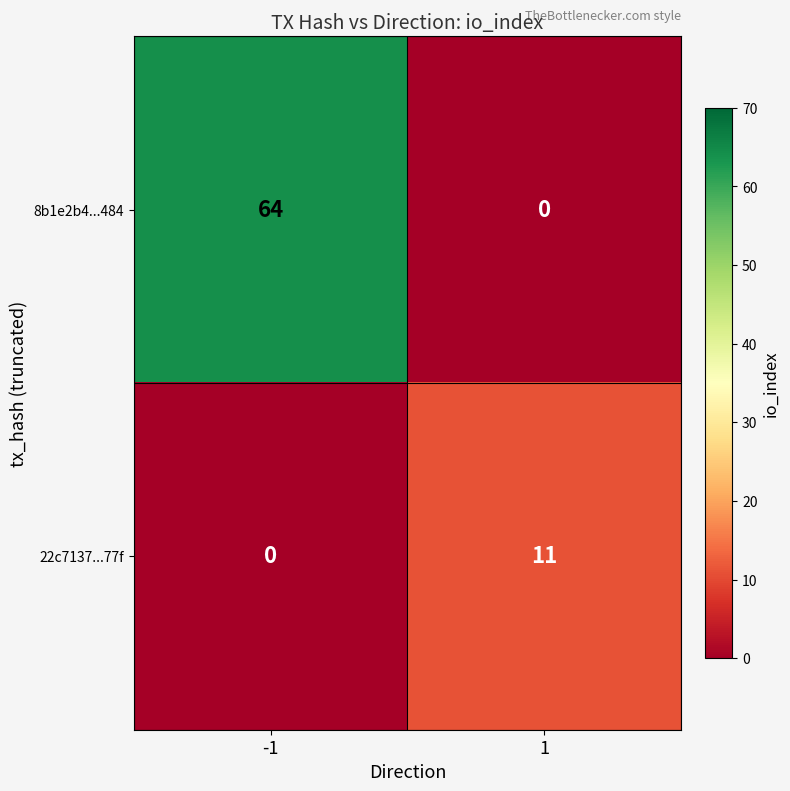

List the series in order of their peak value, highest first.

8b1e2b4...484, 22c7137...77f